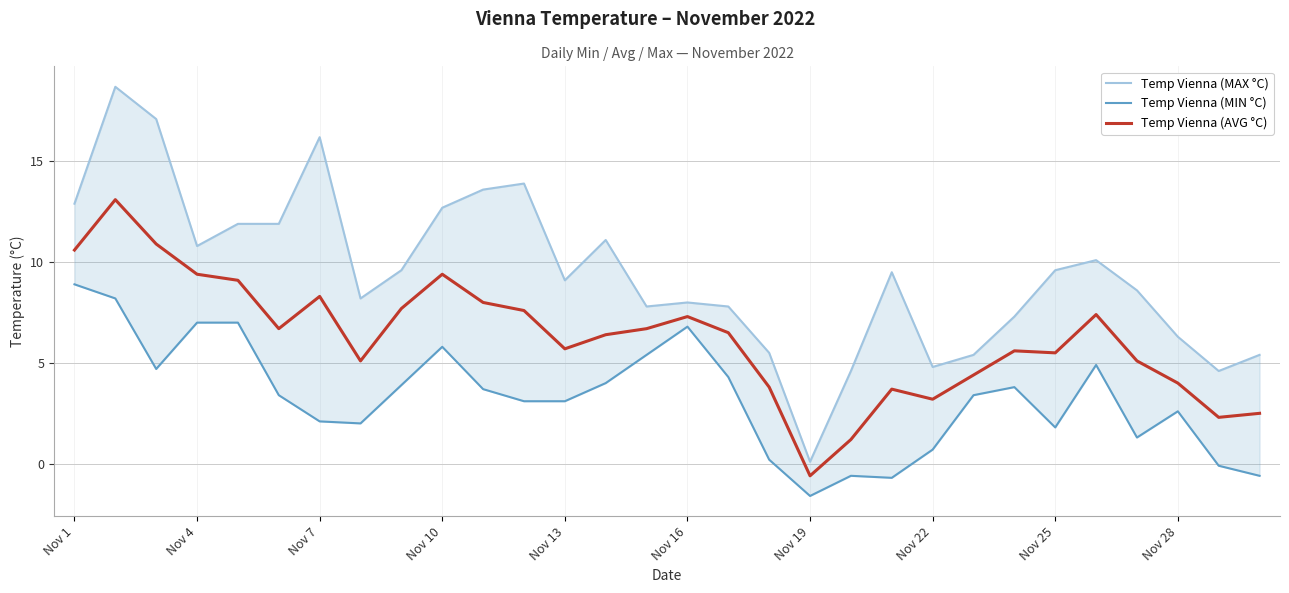

Is it true that Temp Vienna (AVG °C) equals 5.7 at Nov 13?

True